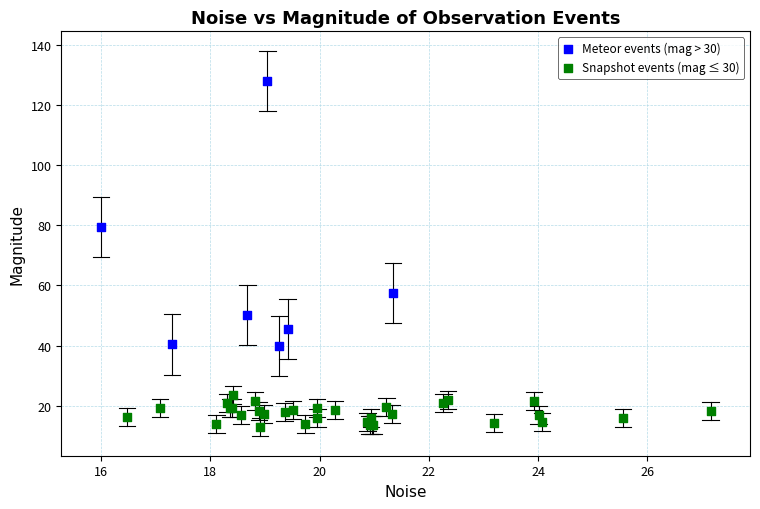

What are all the series names shown in the legend?

Meteor events (mag > 30), Snapshot events (mag ≤ 30)